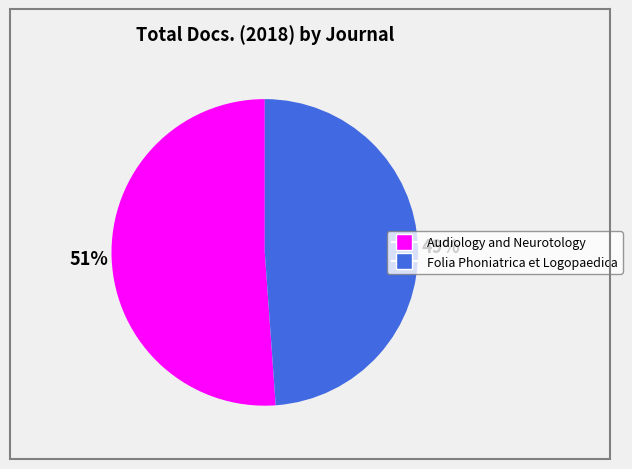

How many segments does this pie chart have?

2